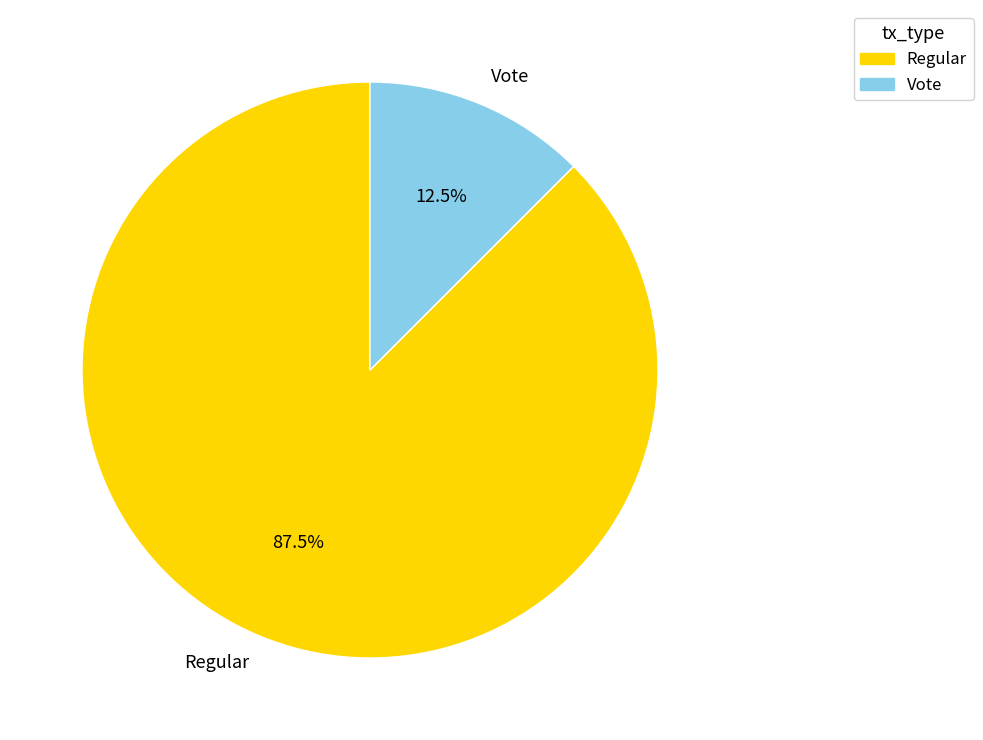

What is the largest slice in the pie chart?

Regular